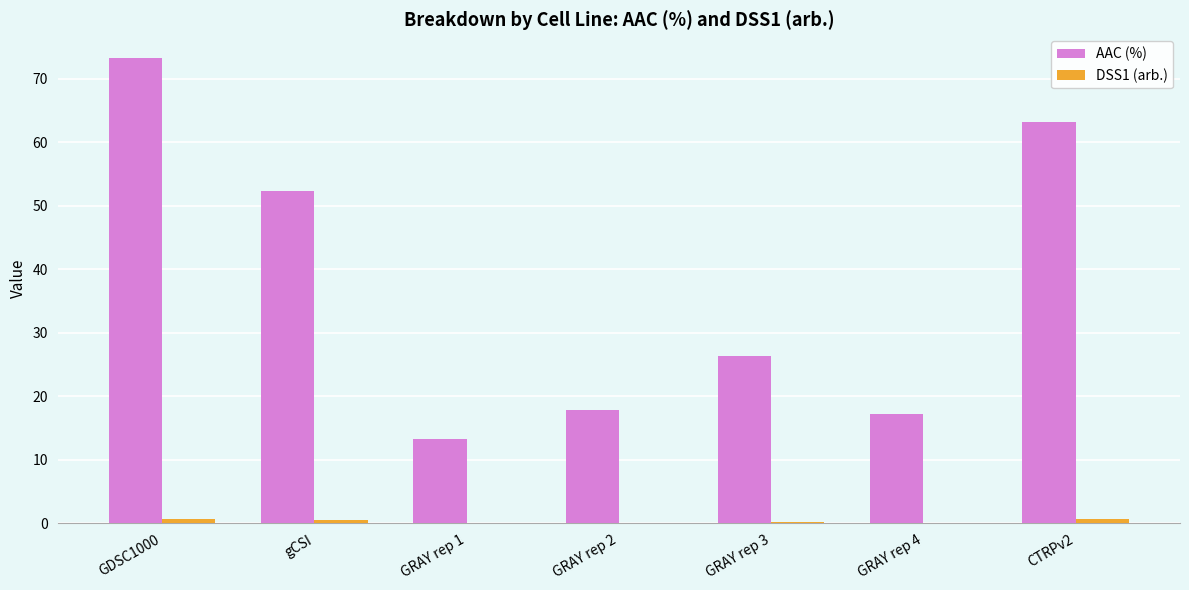

The value of AAC (%) at GDSC1000 is 73.3. True or false?

True